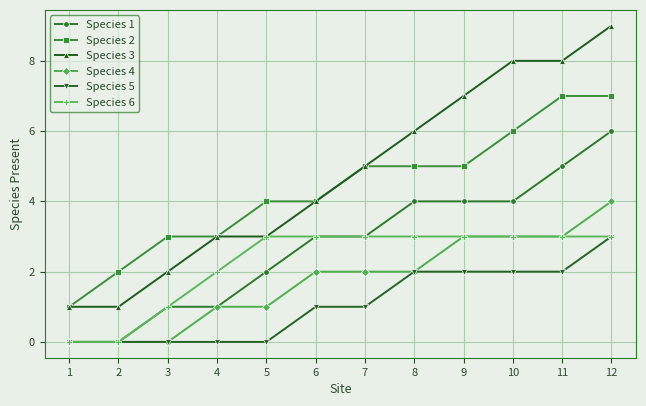

Which series has the largest range (max minus min)?

Species 3